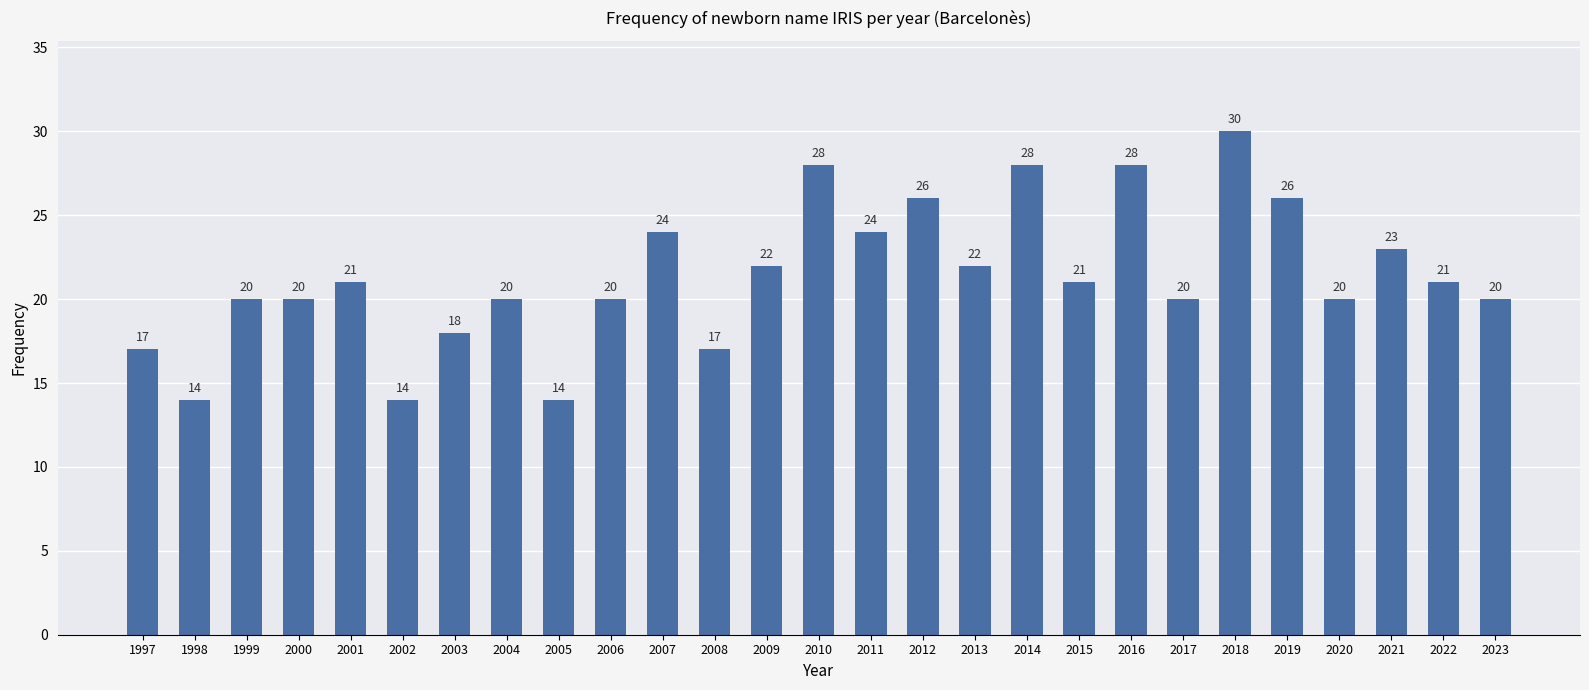

What is the smallest value displayed?

14